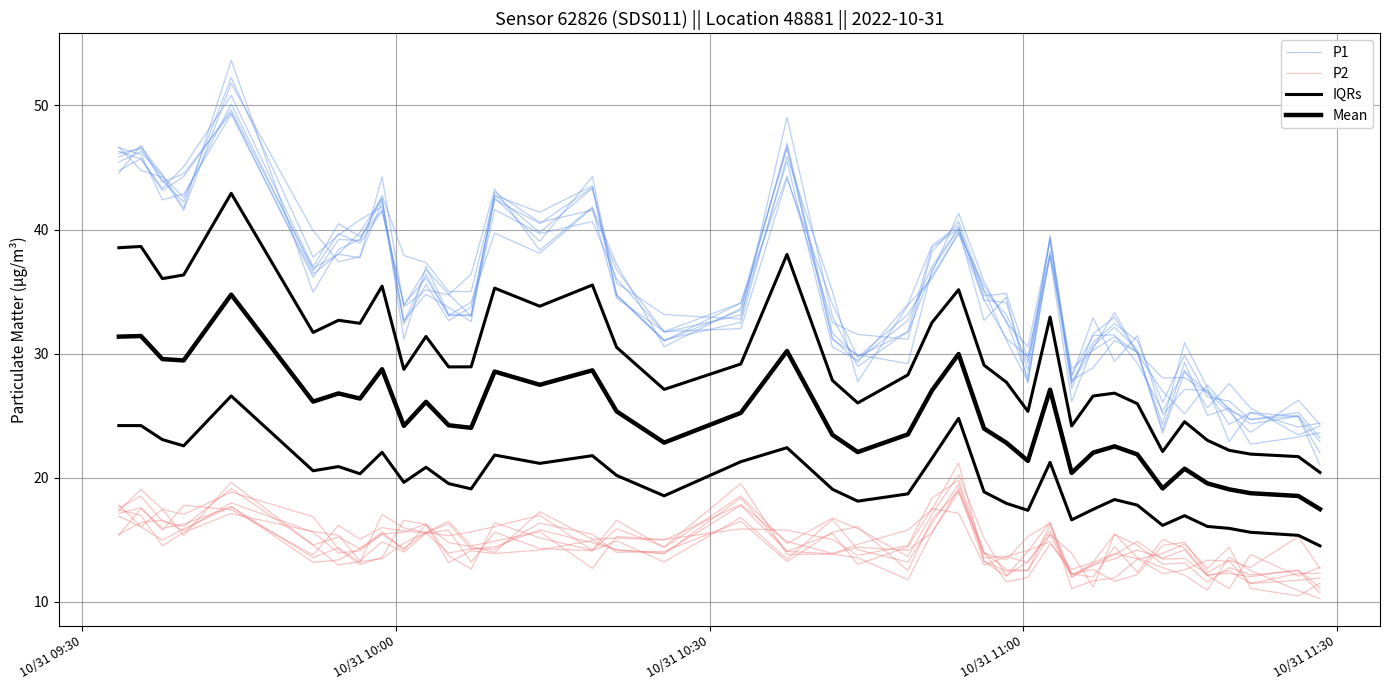

Reading left to right, transcribe all the data shown in this chart.

P1: 46.3	45.7	43.3	45.0	50.8	37.0	40.5	39.4	41.6	33.9	36.1	33.1	34.1	39.7	38.1	41.7	34.5	31.8	32.0	44.1	34.0	29.7	33.2	36.3	39.7	34.3	31.2	29.8	38.1	27.6	30.4	33.3	30.0	23.8	29.3	25.0	25.6	22.7	23.3	23.6
P2: 17.1	17.6	15.8	17.8	17.4	13.8	16.2	15.0	16.0	15.7	15.6	13.9	14.3	14.4	15.8	14.8	14.2	13.9	17.8	14.1	13.9	14.4	14.1	15.6	19.1	14.0	11.6	12.0	14.7	12.6	13.2	15.4	14.6	13.0	13.1	11.6	12.8	12.2	12.5	10.7
IQRs: 38.5	38.6	36.0	36.3	42.9	31.7	32.7	32.4	35.4	28.7	31.4	28.9	28.9	35.3	33.8	35.5	30.5	27.1	29.2	38.0	27.8	26.0	28.3	32.5	35.1	29.1	27.7	25.3	32.9	24.2	26.6	26.8	26.0	22.1	24.5	23.0	22.2	21.9	21.7	20.4
Mean: 31.4	31.4	29.6	29.4	34.8	26.1	26.8	26.4	28.7	24.2	26.1	24.2	24.0	28.6	27.5	28.6	25.3	22.8	25.2	30.2	23.4	22.1	23.5	27.0	30.0	24.0	22.8	21.4	27.1	20.4	22.0	22.5	21.9	19.1	20.7	19.5	19.1	18.8	18.5	17.5